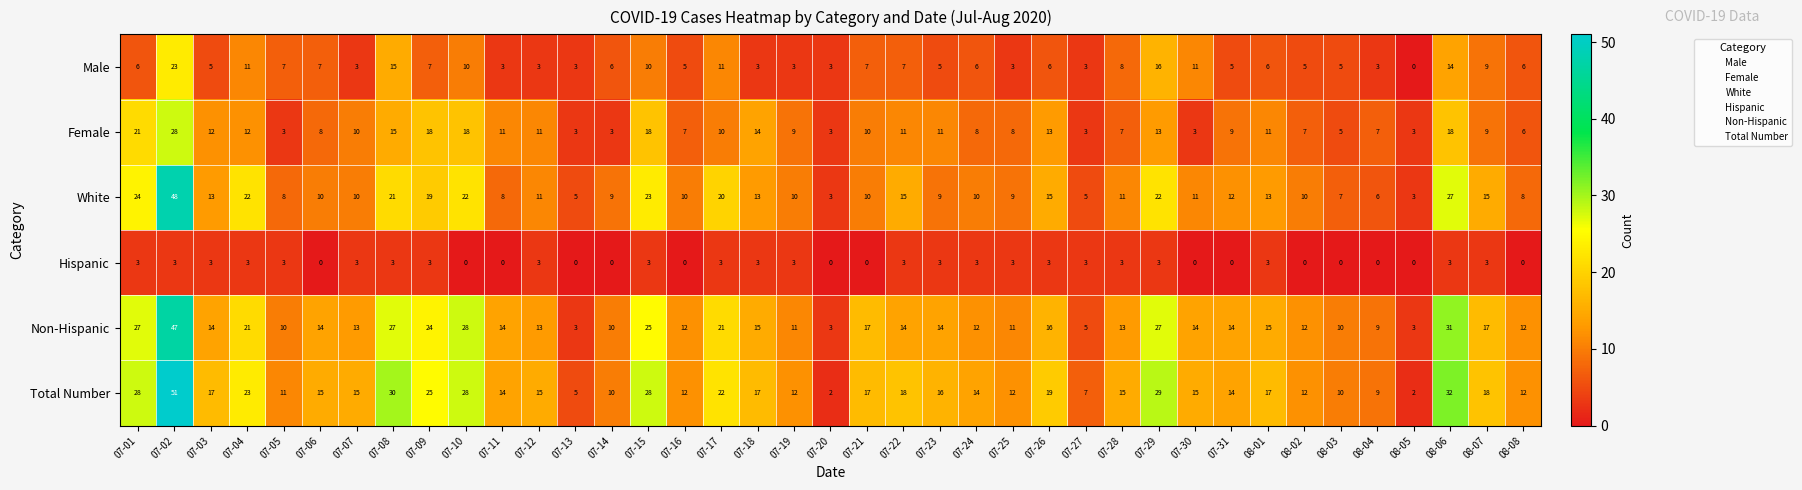

At 07-26, list the series in order from smallest to largest.

Hispanic, Male, Female, White, Non-Hispanic, Total Number